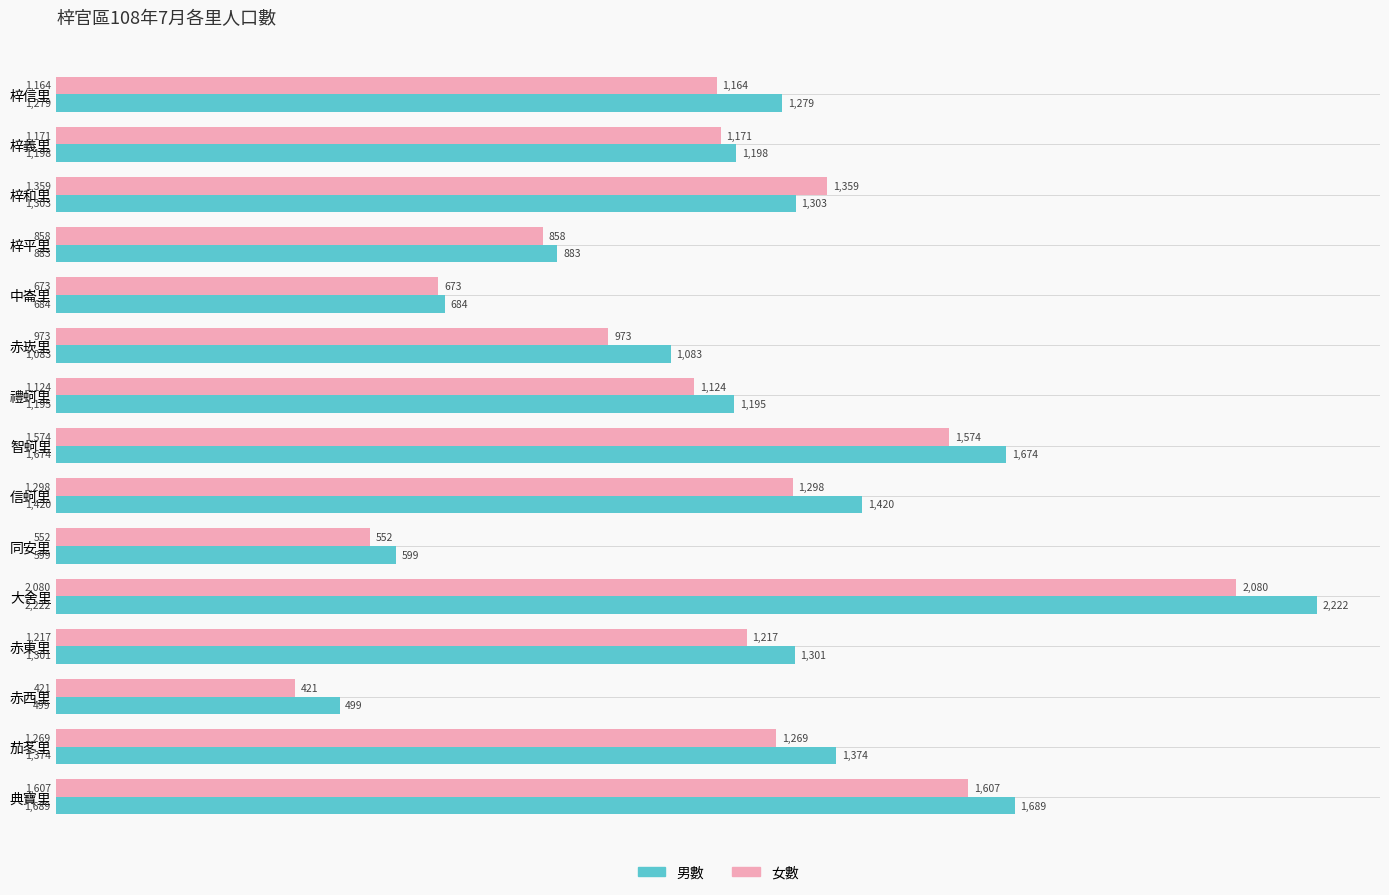

At which category is the sum across all series the highest?

大舍里